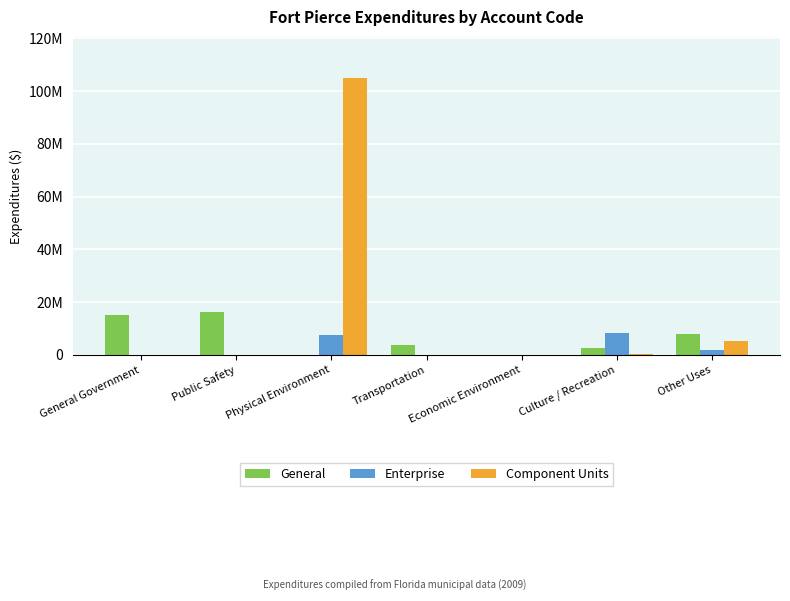

At which label is General closest to 8149176?

Other Uses